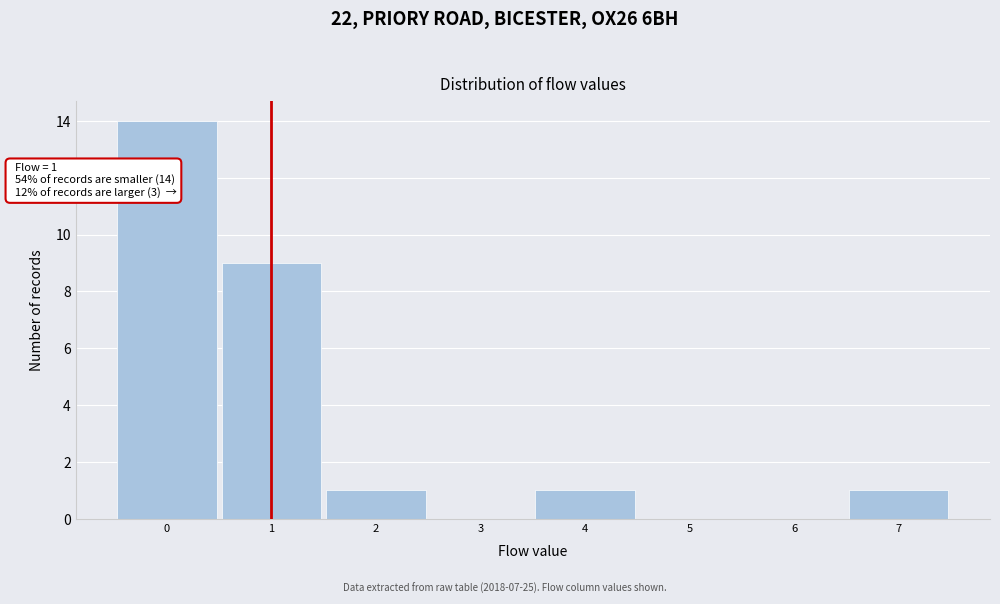

Which range on the x-axis has the tallest bar?

-0.5 to 0.5